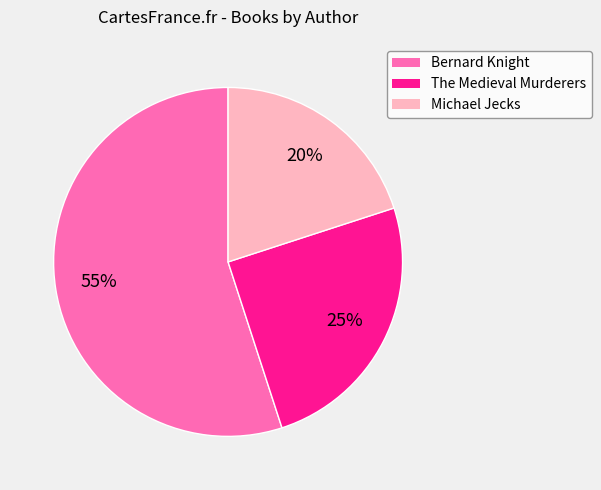

To the nearest percent, what is the average slice percentage?

33%